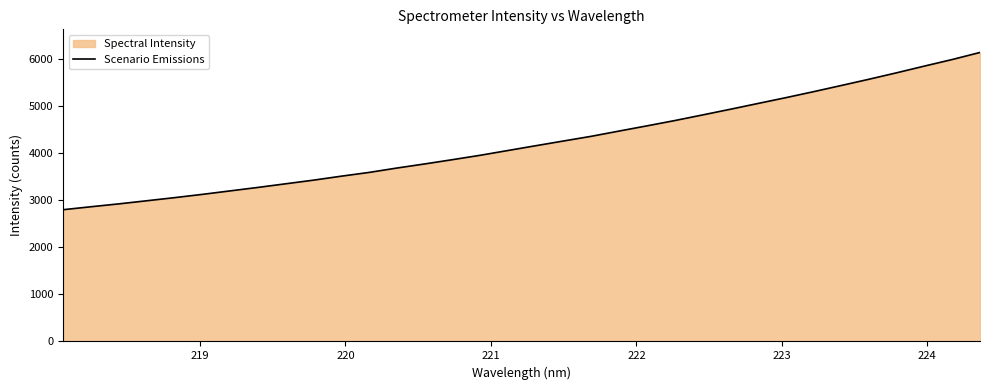

What is the difference between the maximum and minimum values?

3342.0